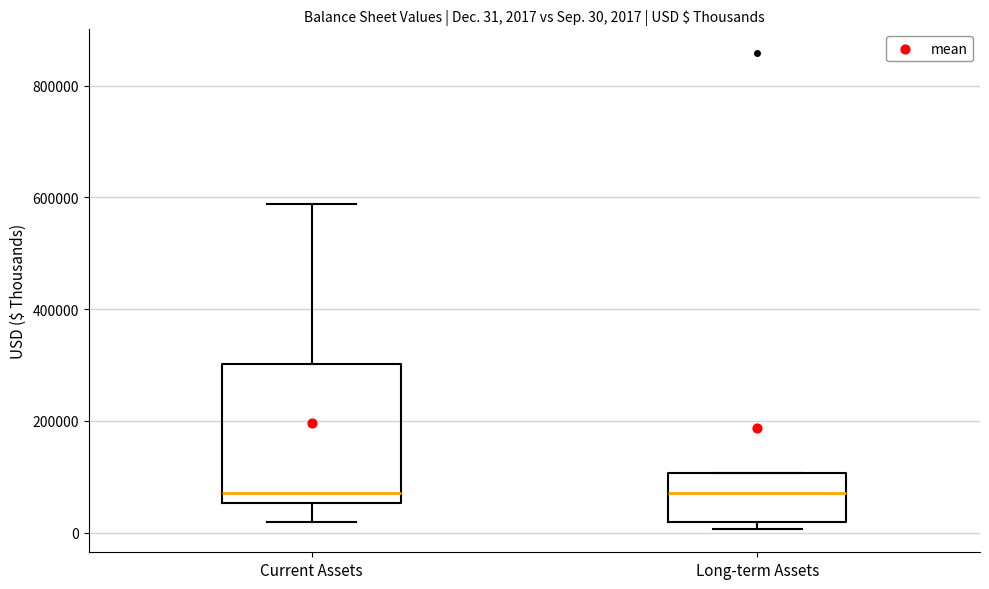

Which box is the tallest, from its lower edge to its upper edge?

Current Assets